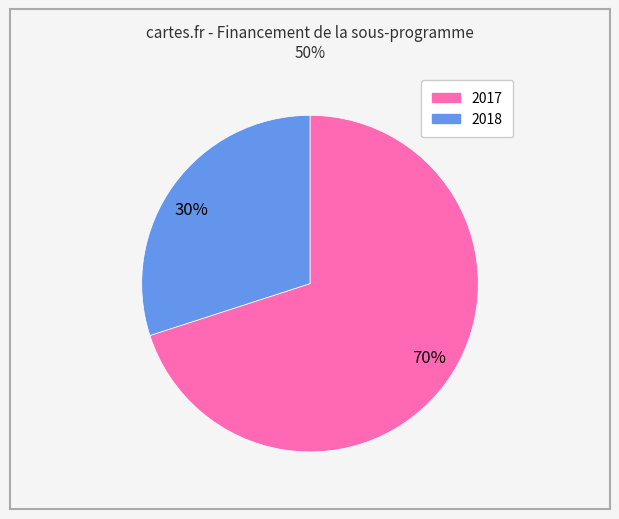

Which slice is the smallest?

2018